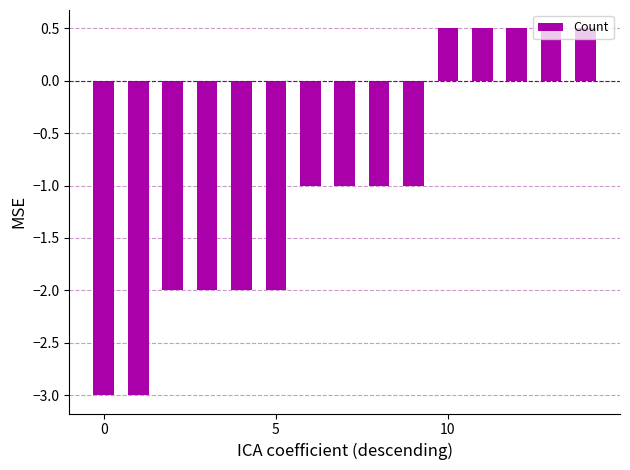

How many negative values are there?

10